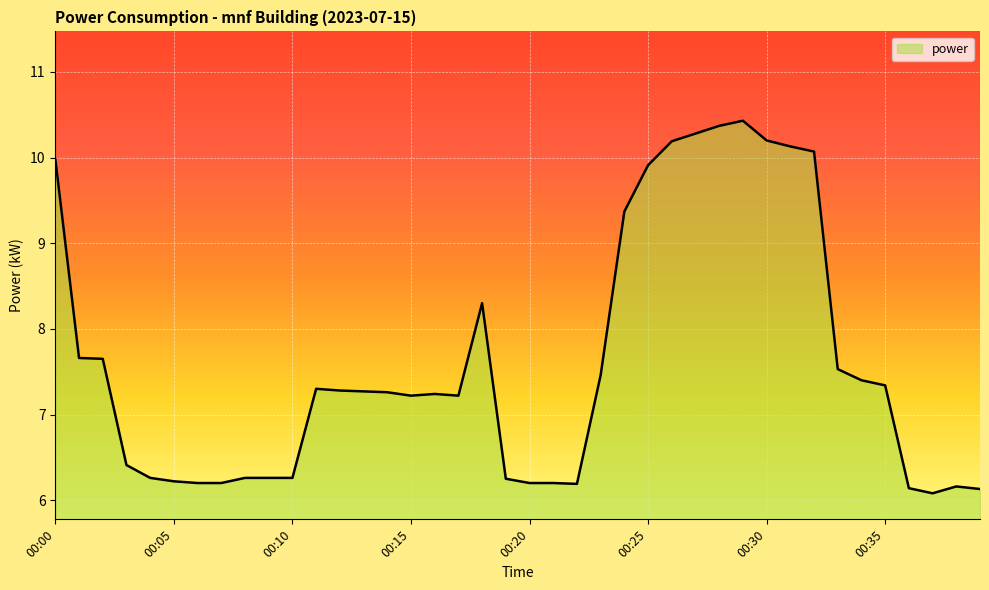

What is the maximum value shown in the chart?

10.4